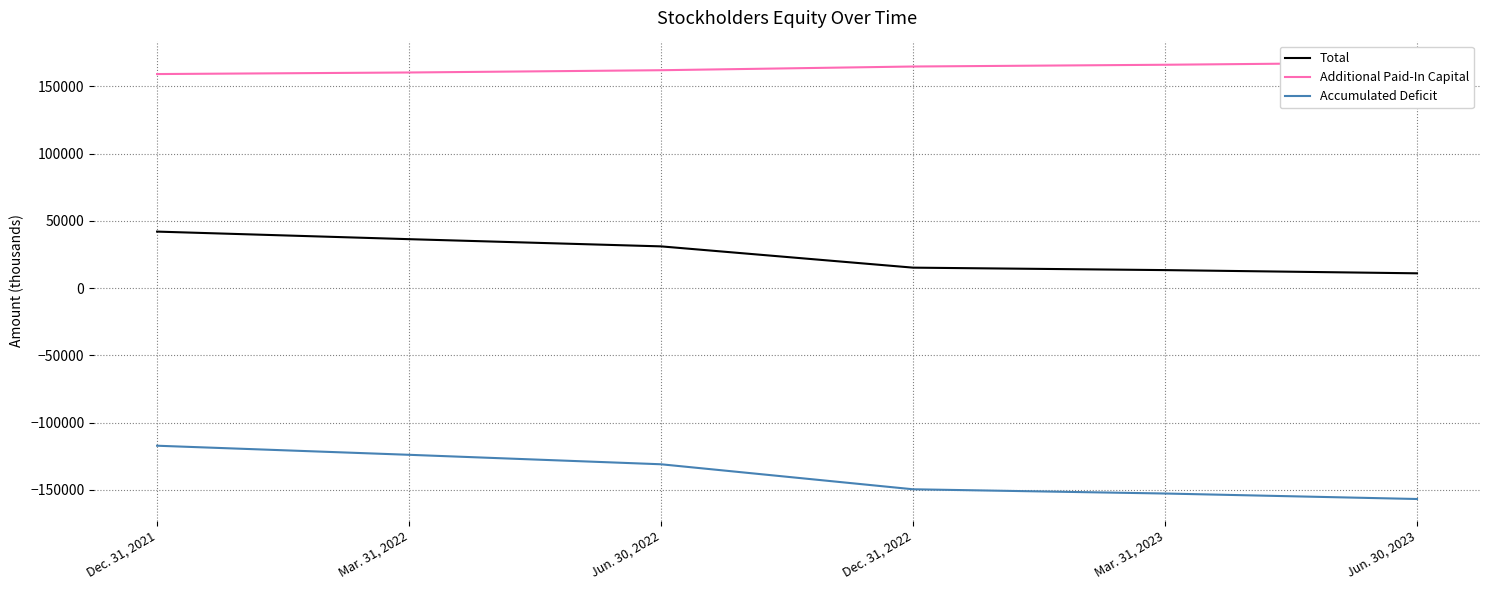

Reading right to left, transcribe all the data shown in this chart.

Total: Jun. 30, 2023=11041	Mar. 31, 2023=13430	Dec. 31, 2022=15257	Jun. 30, 2022=31081	Mar. 31, 2022=36440	Dec. 31, 2021=42069
Additional Paid-In Capital: Jun. 30, 2023=167854	Mar. 31, 2023=166171	Dec. 31, 2022=164865	Jun. 30, 2022=162106	Mar. 31, 2022=160418	Dec. 31, 2021=159256
Accumulated Deficit: Jun. 30, 2023=-156831	Mar. 31, 2023=-152745	Dec. 31, 2022=-149597	Jun. 30, 2022=-130996	Mar. 31, 2022=-123953	Dec. 31, 2021=-117199